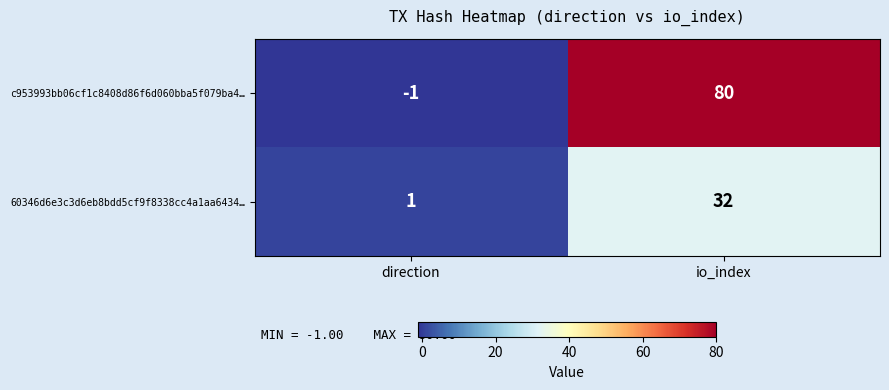

Is it true that 60346d6e3c3d6eb8bdd5cf9f8338cc4a1aa6434… equals 32 at io_index?

True